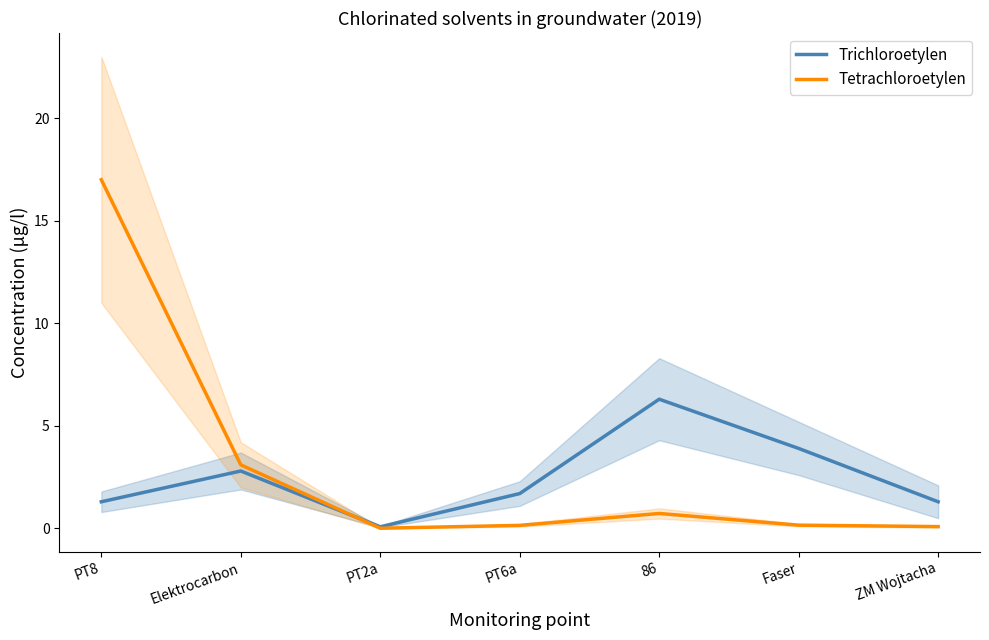

Which series has the widest spread of values?

Tetrachloroetylen